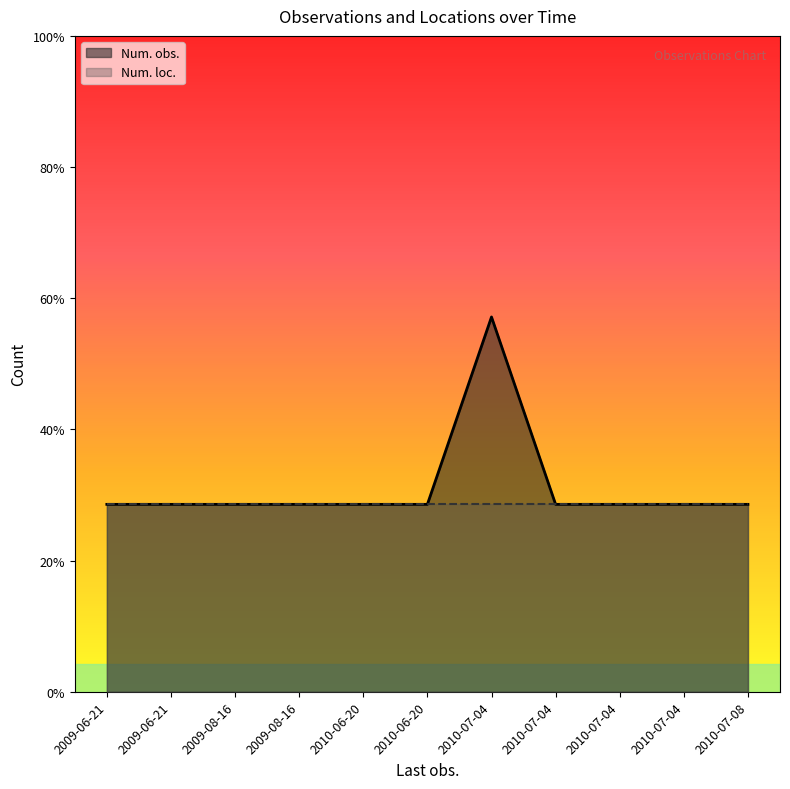

What are all the series names shown in the legend?

Num. obs., Num. loc.